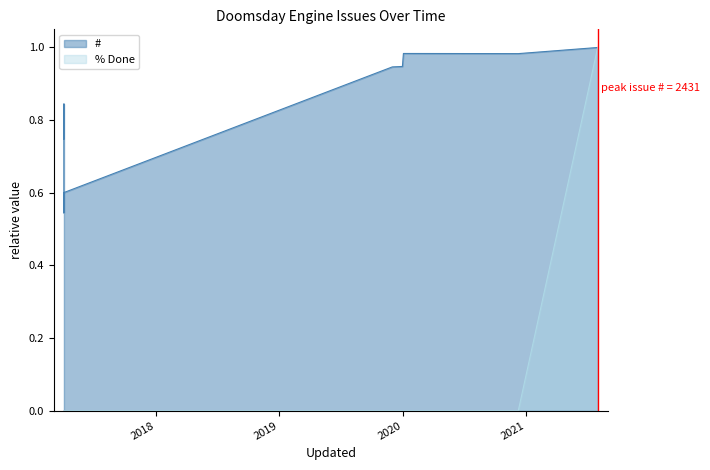

At which category does the chart reach its minimum across all series?

2020-12-08